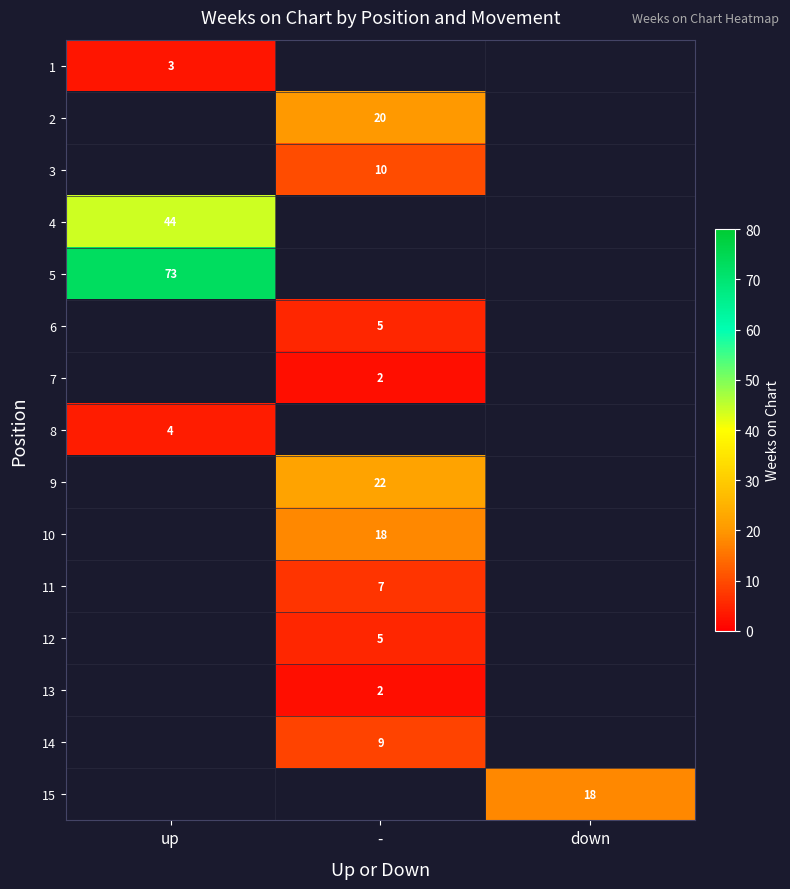

What is the smallest value displayed?

2.0